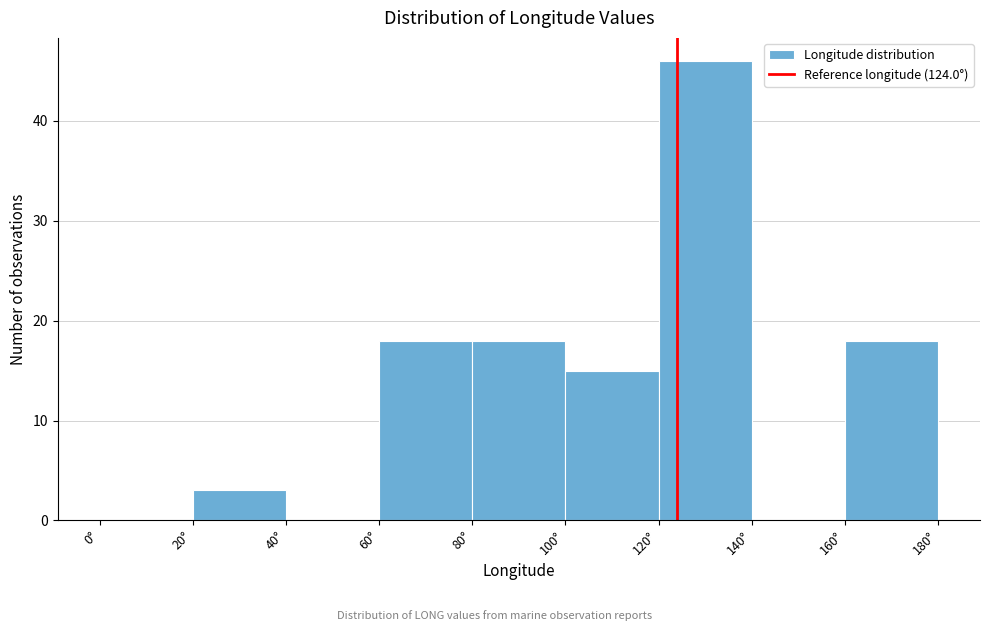

Reading left to right, transcribe this chart: for each bar, give the range it covers on the x-axis and its height. The values are not printed on the chart, so give them approximately, as read against the axis.

0 to 20: 0
20 to 40: 3
40 to 60: 0
60 to 80: 18
80 to 100: 18
100 to 120: 15
120 to 140: 46
140 to 160: 0
160 to 180: 18